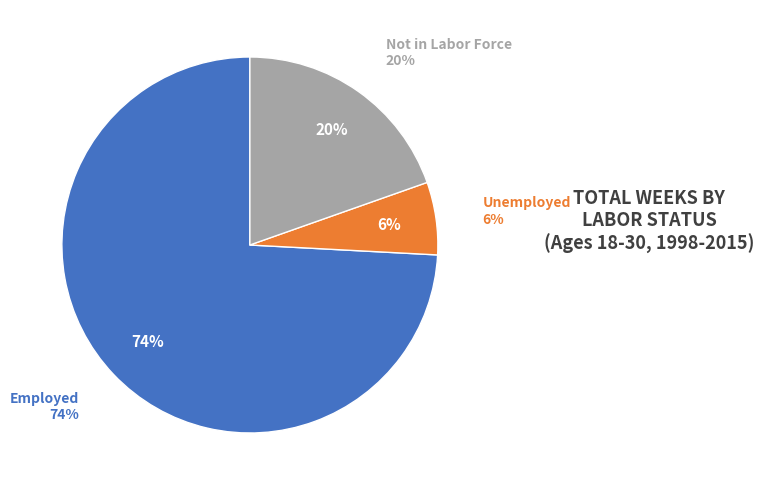

Which has a higher value, Employed or Unemployed?

Employed